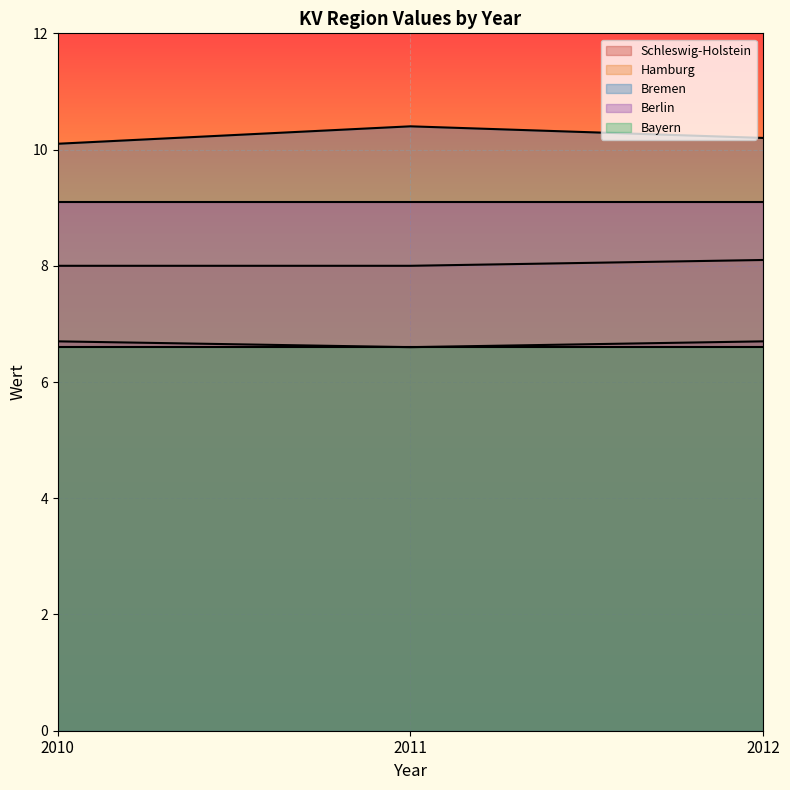

What is the approximate value of Bremen at 2010?

10.1